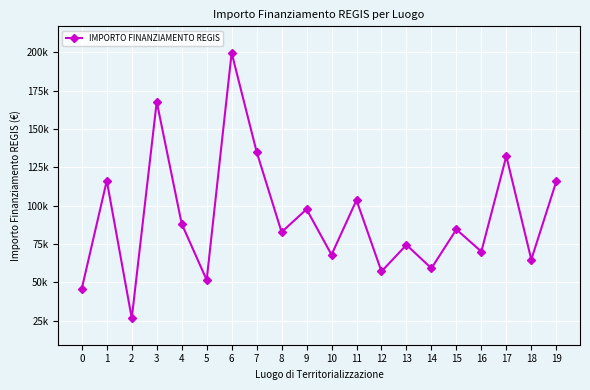

What is the sum of all values?

1842045.2